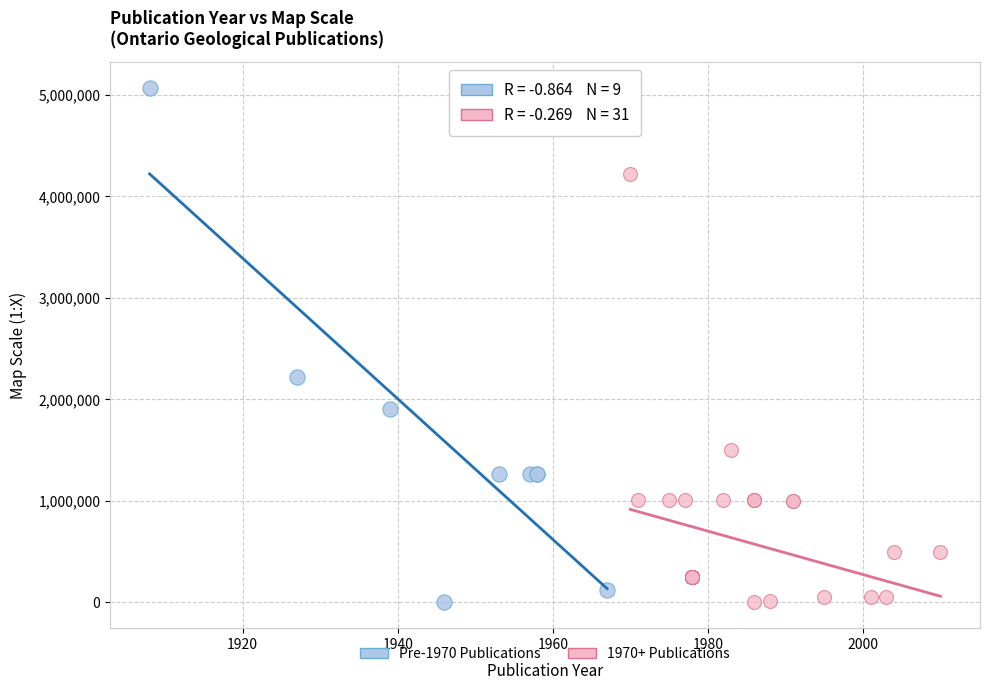

Which series contains the highest Y value?

Pre-1970 Publications